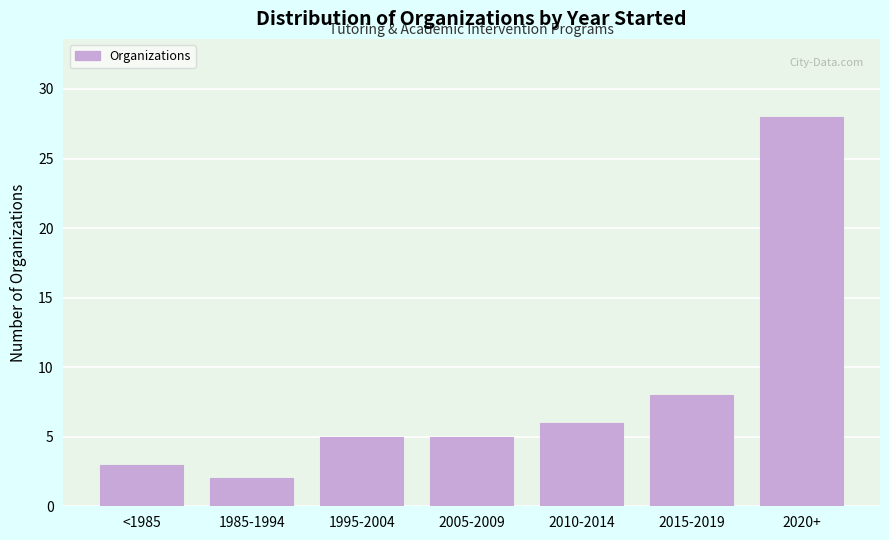

Reading left to right, transcribe all the data shown in this chart.

3	2	5	5	6	8	28